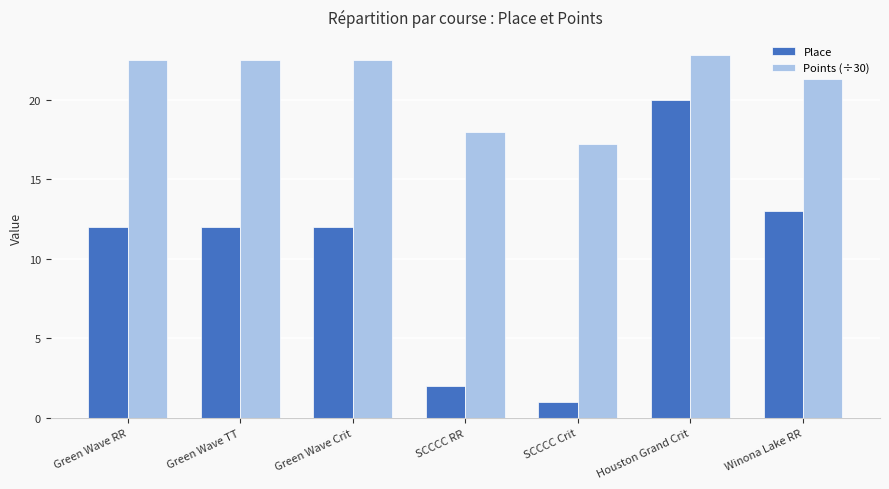

What is the label of the 1st bar from the right?

Winona Lake RR